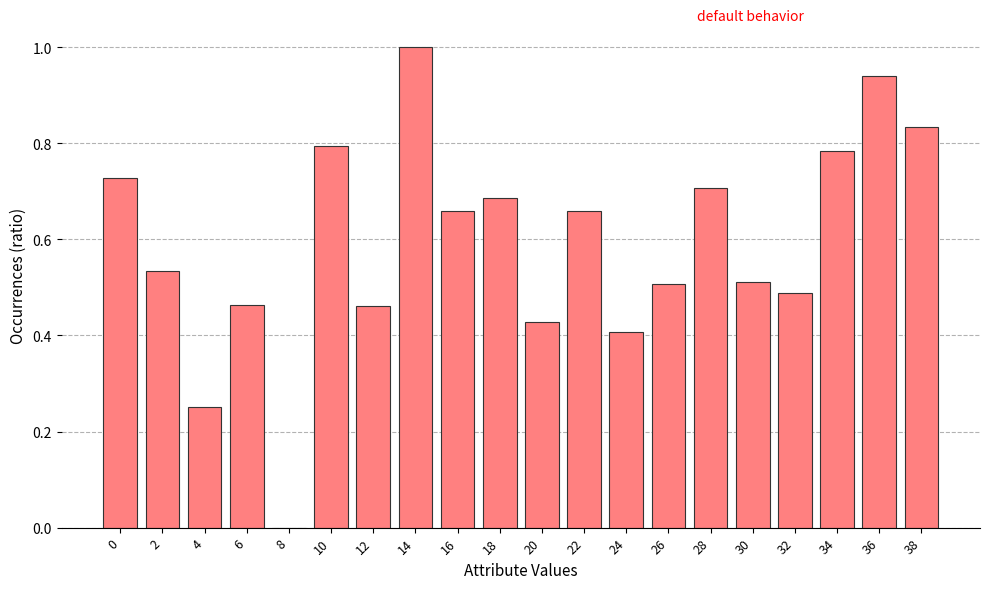

The value at 38 is 0.8. True or false?

True